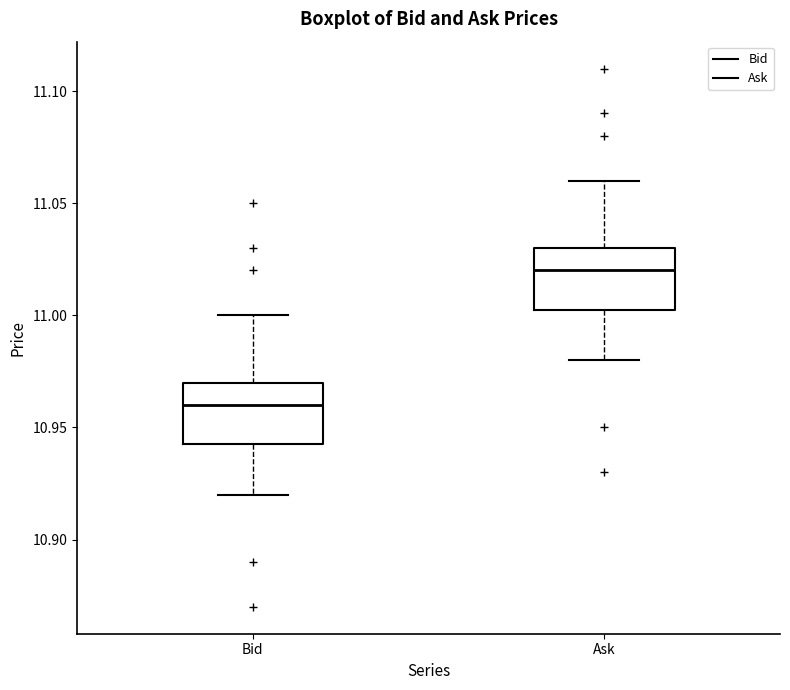

Which box's median line is the lowest?

Bid